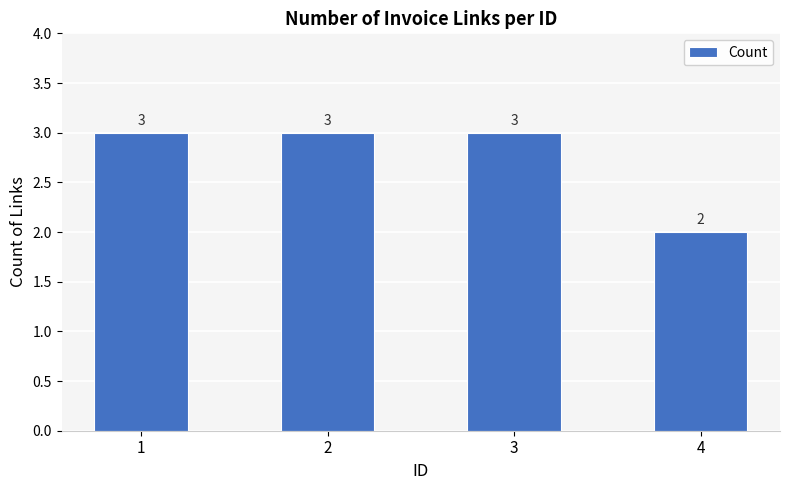

What is the smallest value displayed?

2